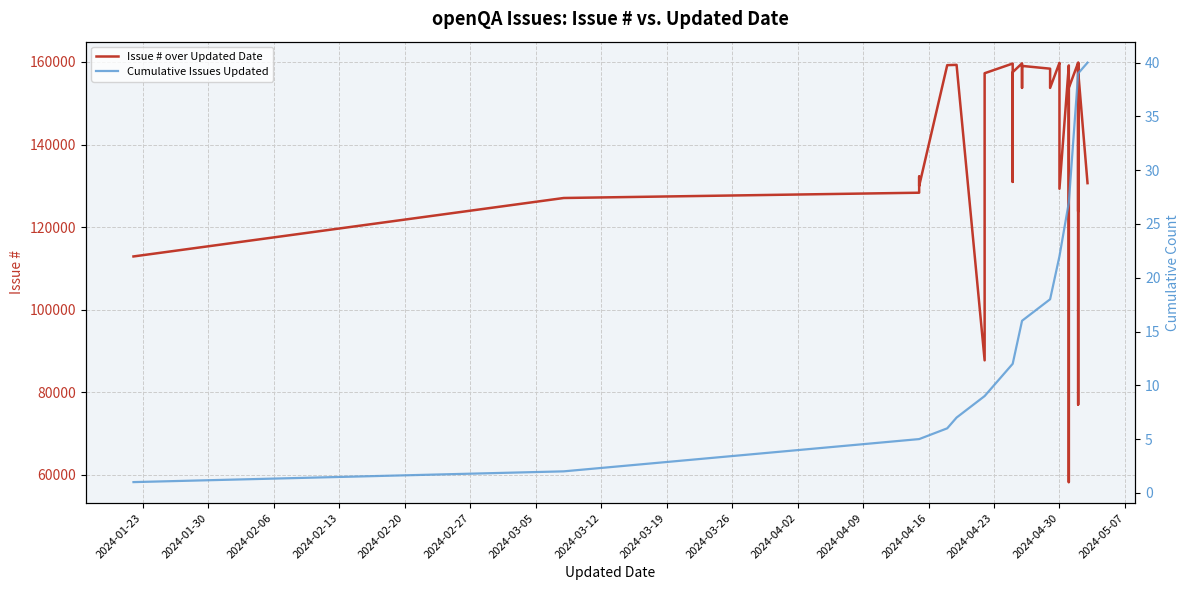

What is the difference between the second highest and minimum values in the Cumulative Issues Updated series?

38